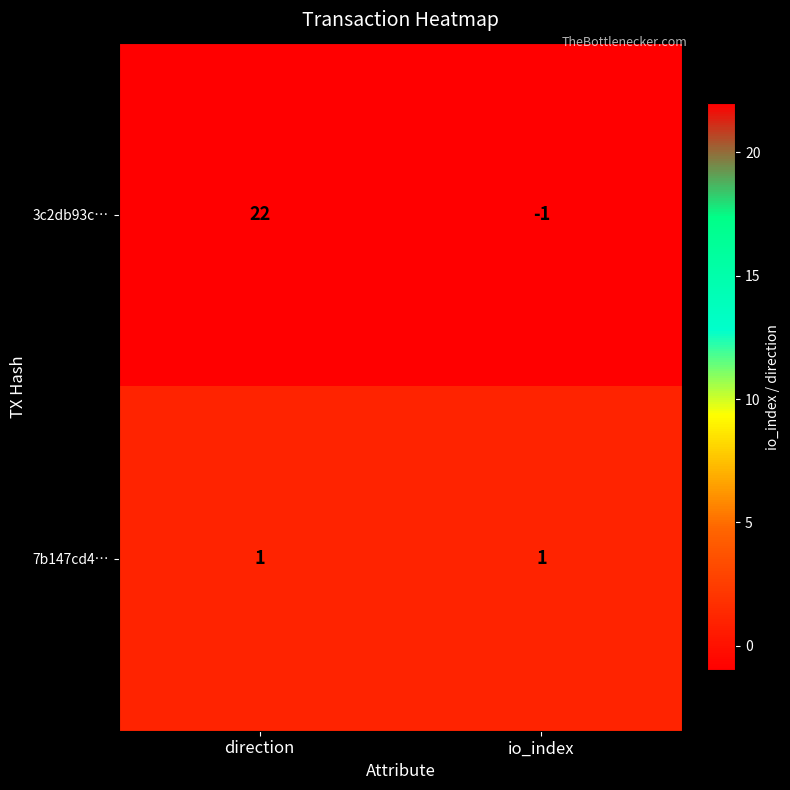

Reading right to left, transcribe all the data shown in this chart.

3c2db93c…: io_index=-1	direction=22
7b147cd4…: io_index=1	direction=1